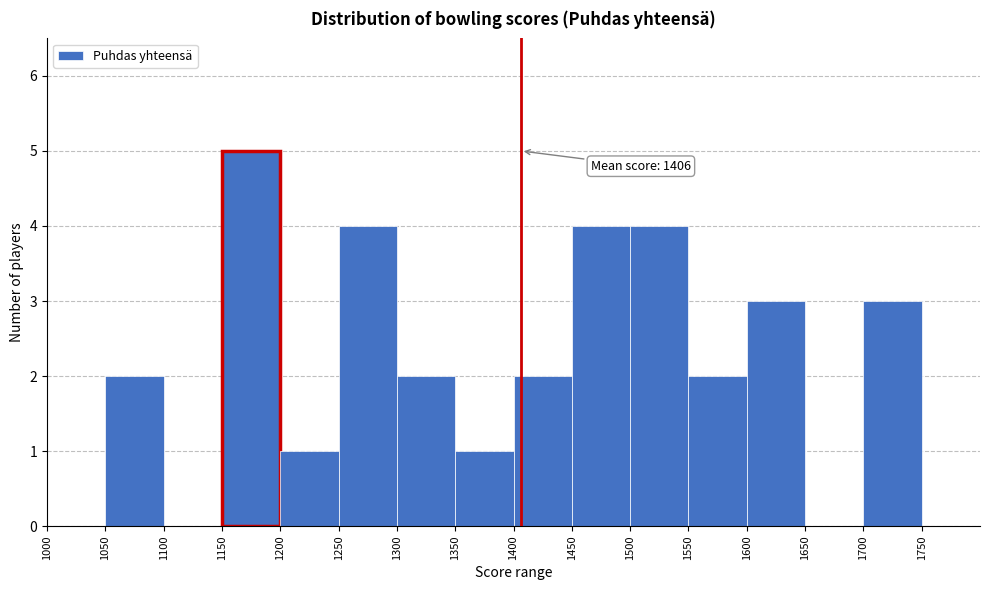

Over which range of the x-axis is the bar tallest?

1150 to 1200